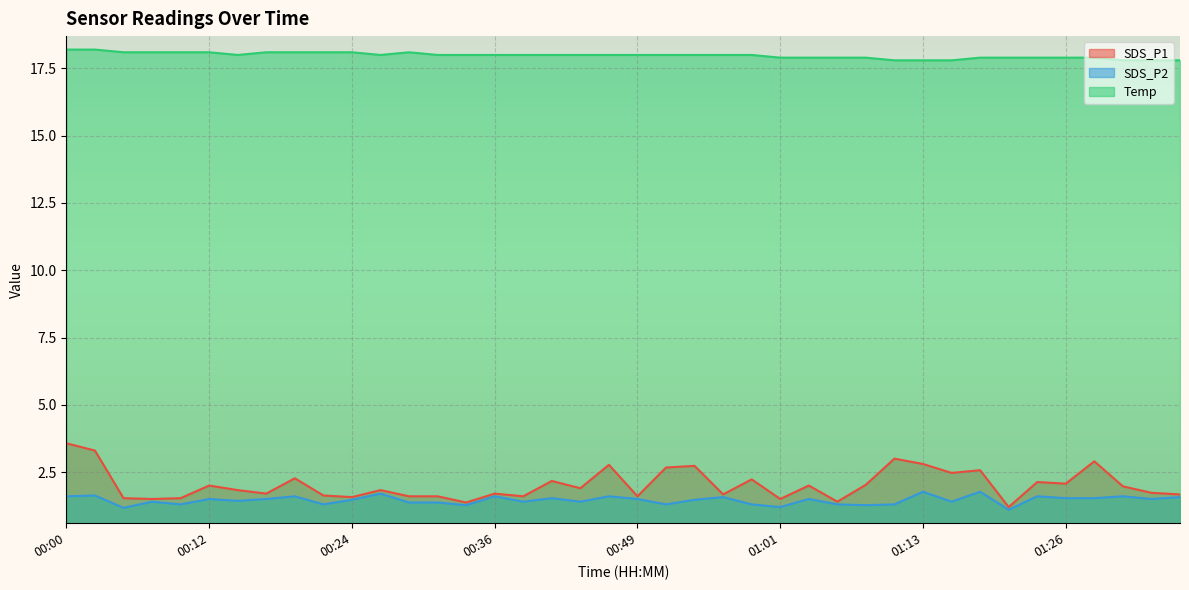

True or false: SDS_P1 and Temp cross at least once.

False